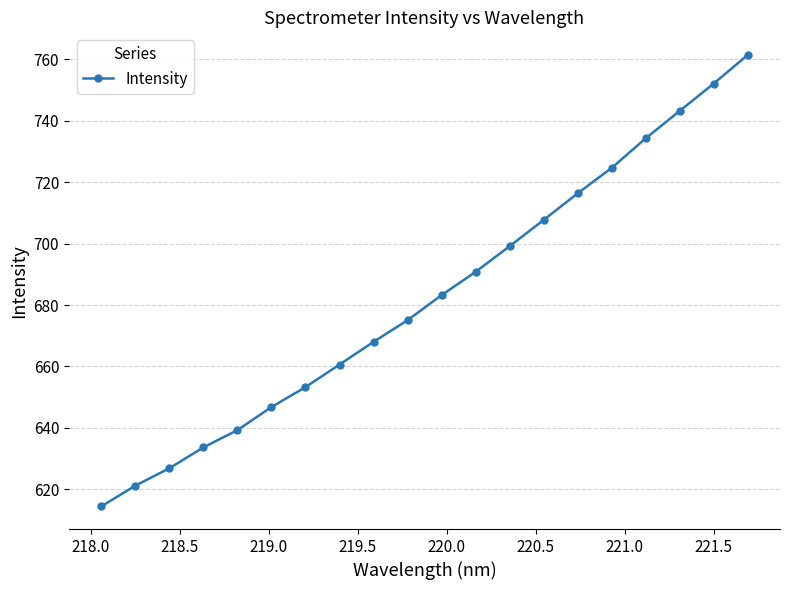

How many lines are shown in the chart?

1